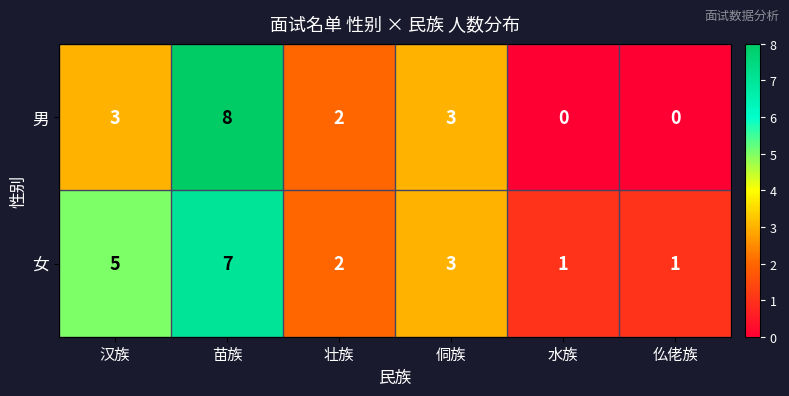

Which series has the widest spread of values?

男